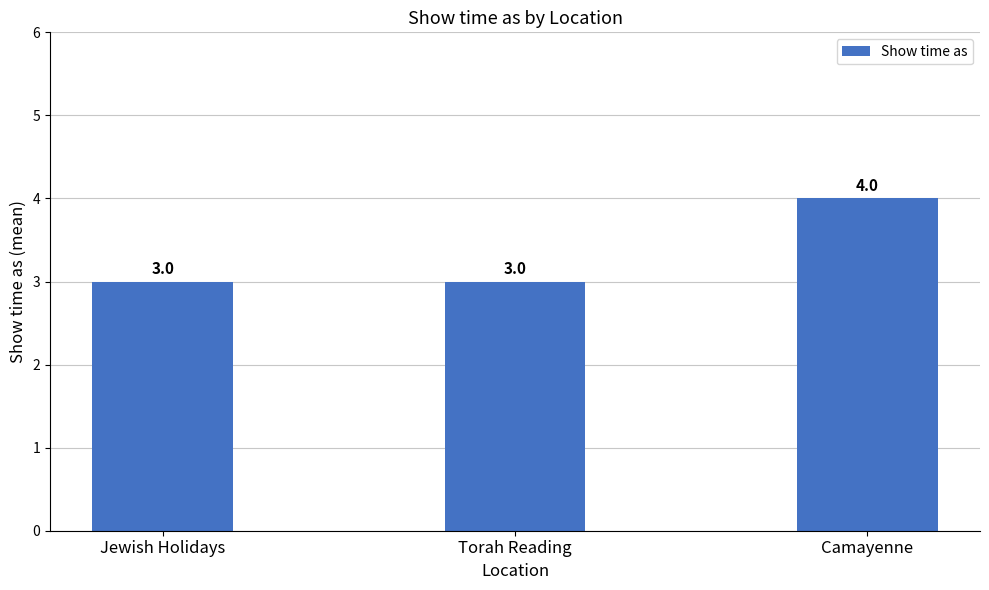

What is the smallest value displayed?

3